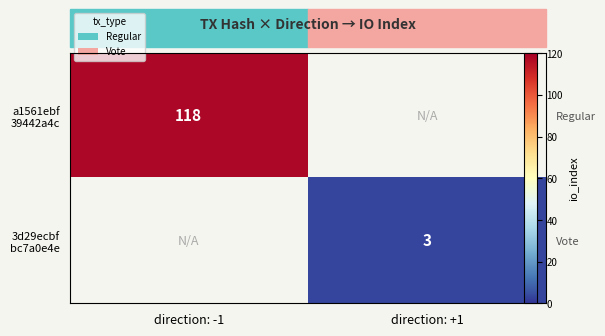

What is the highest value of the a1561ebf 39442a4c series?

118.0